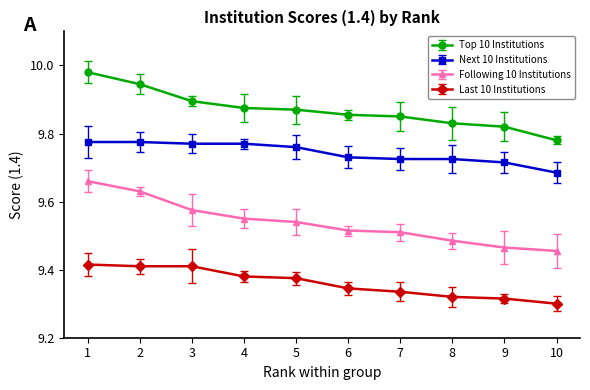

True or false: Next 10 Institutions and Following 10 Institutions intersect in this chart.

False